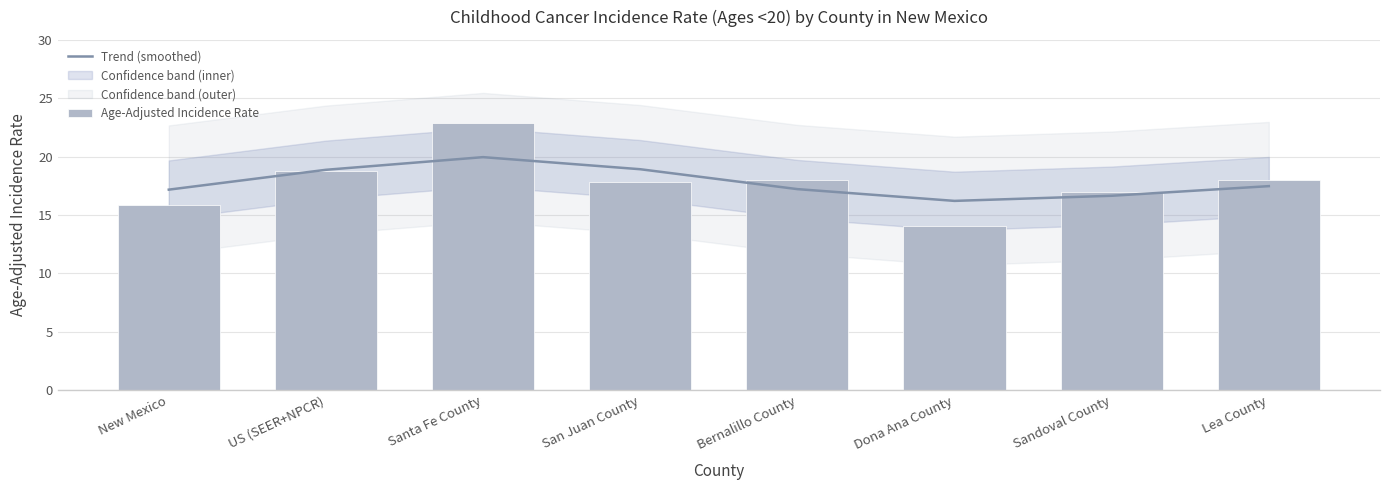

What is the spread (max minus min) of values at Dona Ana County?

2.1